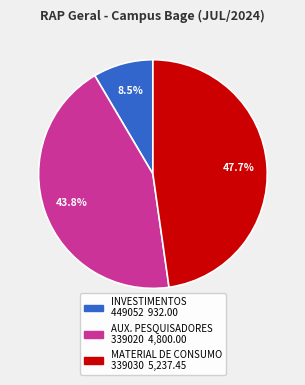

Is there any slice that represents more than half of the pie?

No